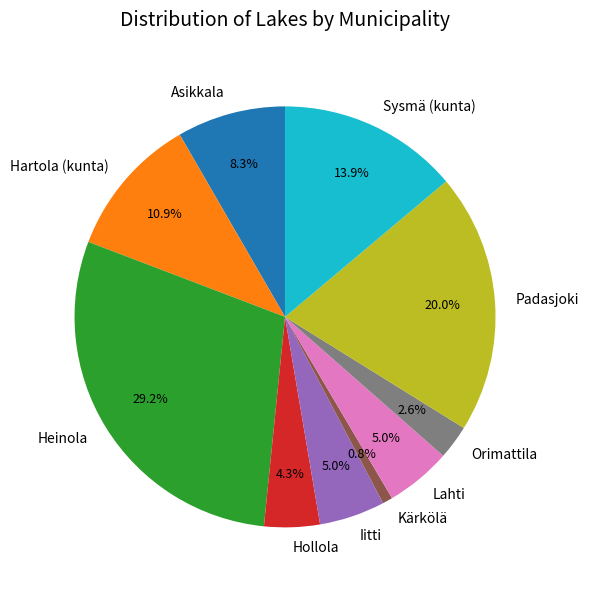

True or false: Asikkala accounts for 8% of the total.

True